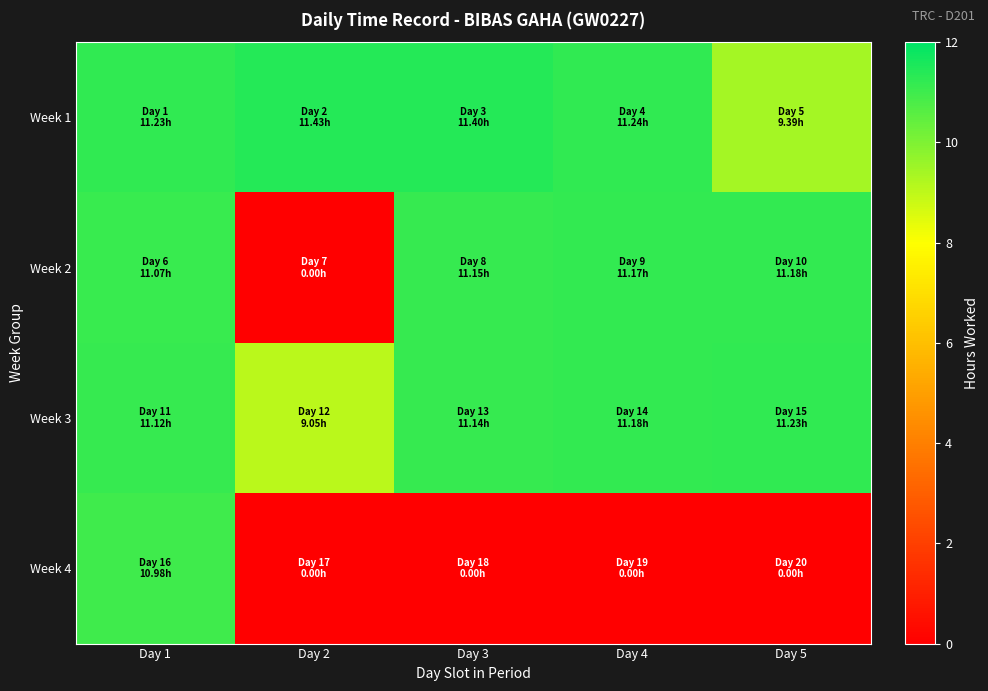

Which label corresponds to the smallest value in the chart?

Day 2